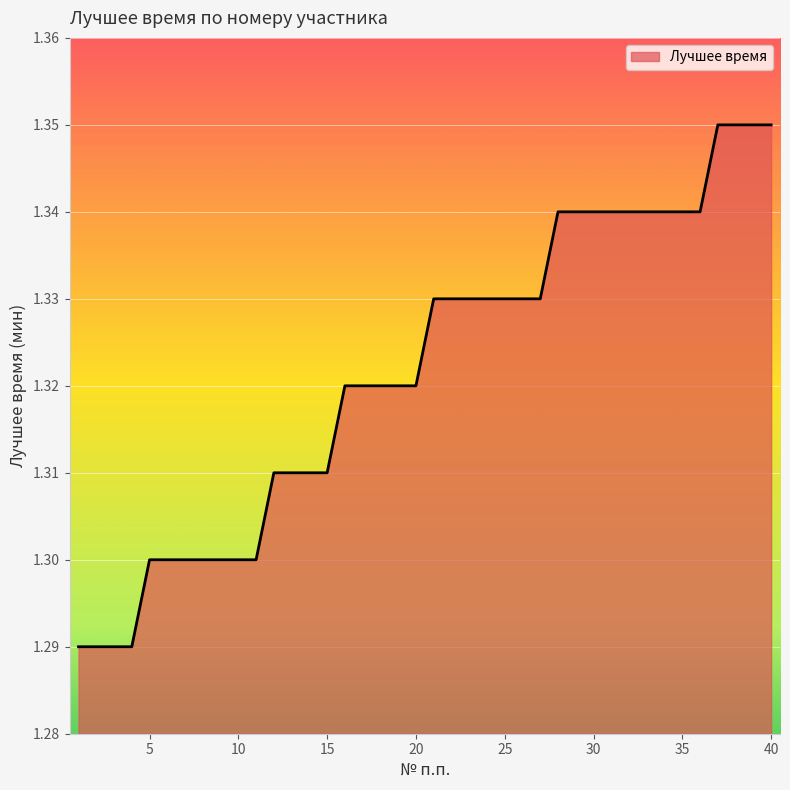

Does the chart display data point markers on the line(s)?

No